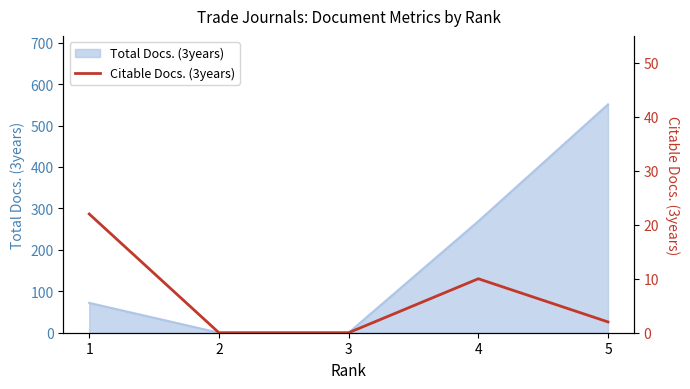

Reading left to right, what are all the values shown in this chart?

22	0	0	10	2